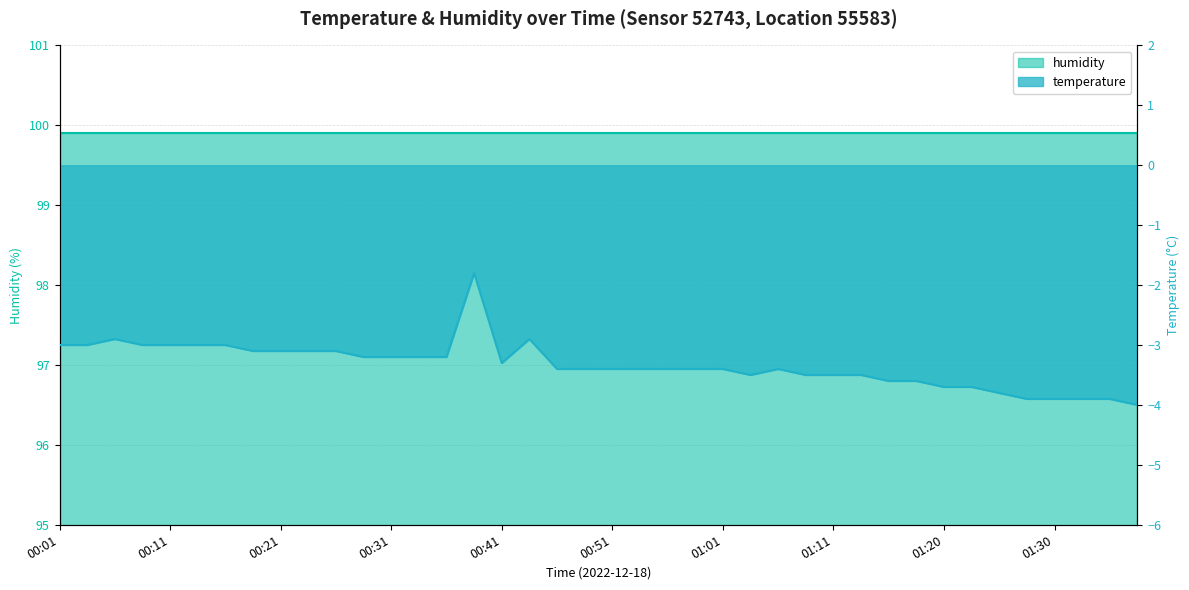

Is it true that the value at 00:16 is -3.0?

True